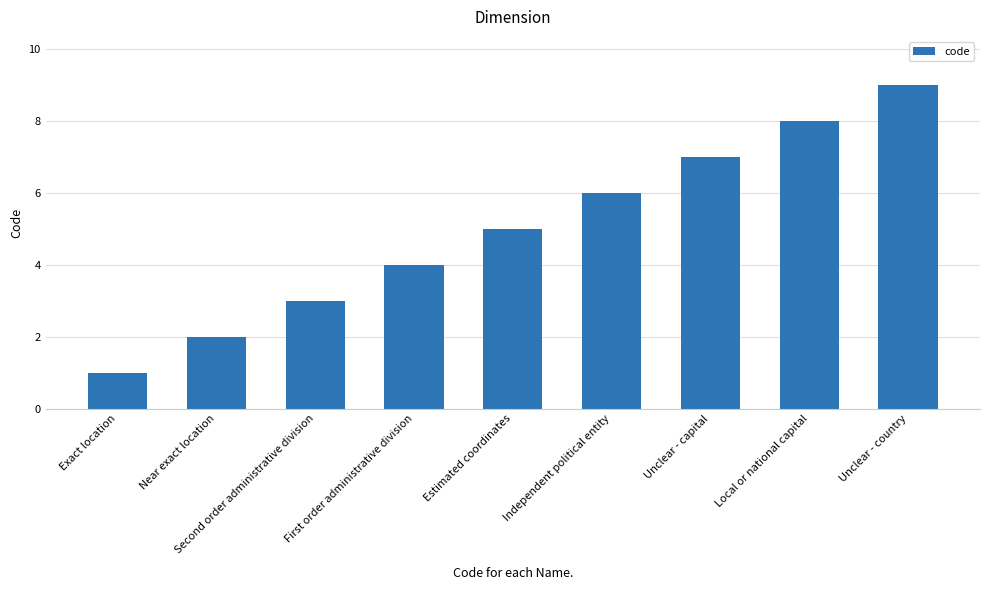

Reading left to right, transcribe all the data shown in this chart.

Exact location=1	Near exact location=2	Second order administrative division=3	First order administrative division=4	Estimated coordinates=5	Independent political entity=6	Unclear - capital=7	Local or national capital=8	Unclear - country=9